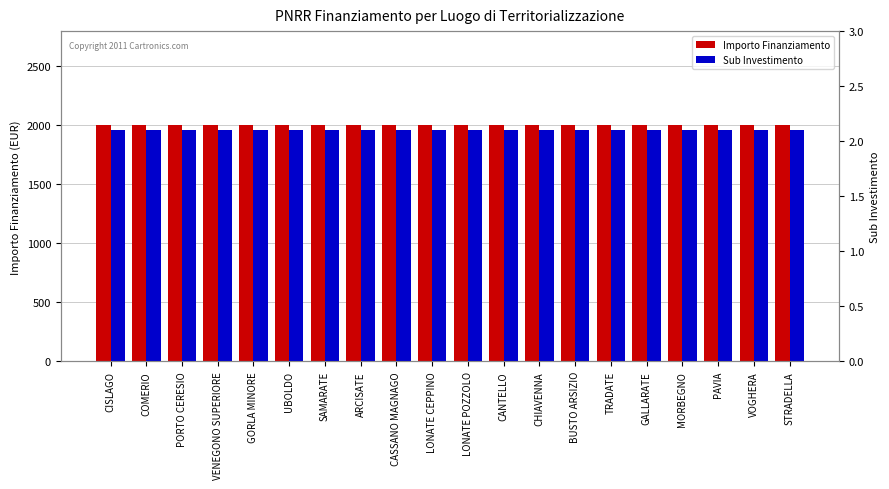

What is the difference between the highest and lowest values at GORLA MINORE?

1997.9